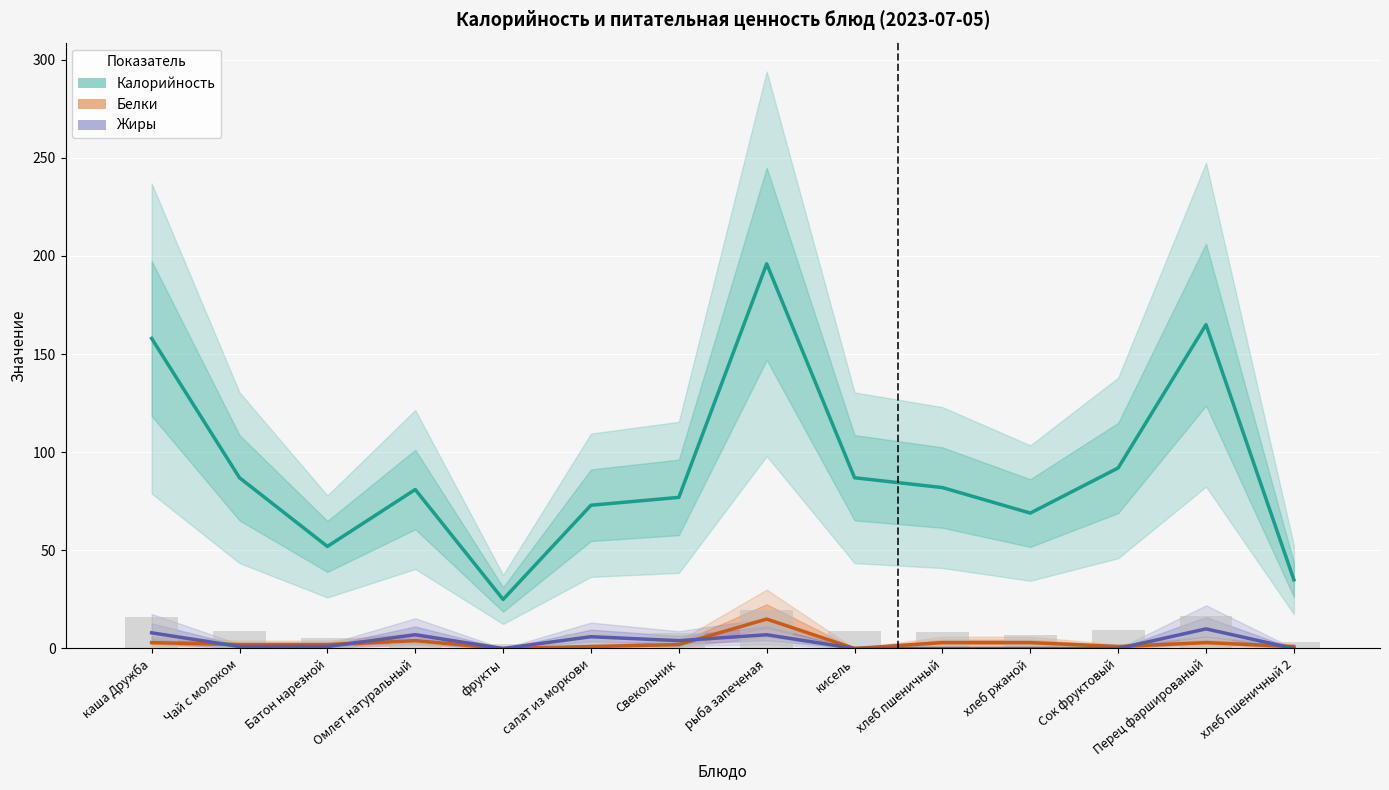

Reading right to left, transcribe all the data shown in this chart.

Калорийность: 35	165	92	69	82	87	196	77	73	25	81	52	87	158
Белки: 1	3	1	3	3	0	15	2	1	0	4	2	2	3
Жиры: 0	10	0	0	0	0	7	4	6	0	7	1	1	8